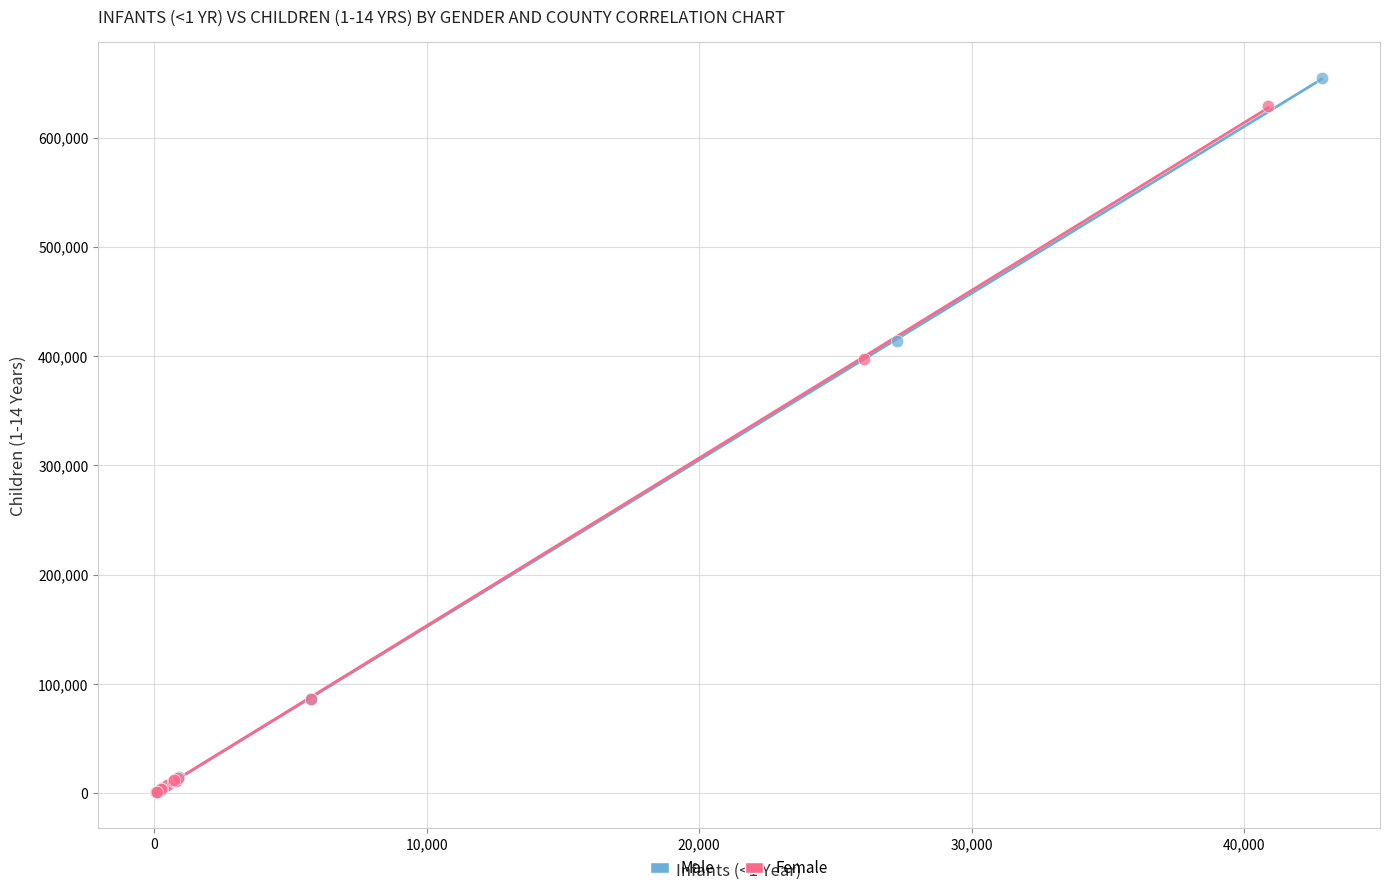

What are all the series names shown in the legend?

Male, Female